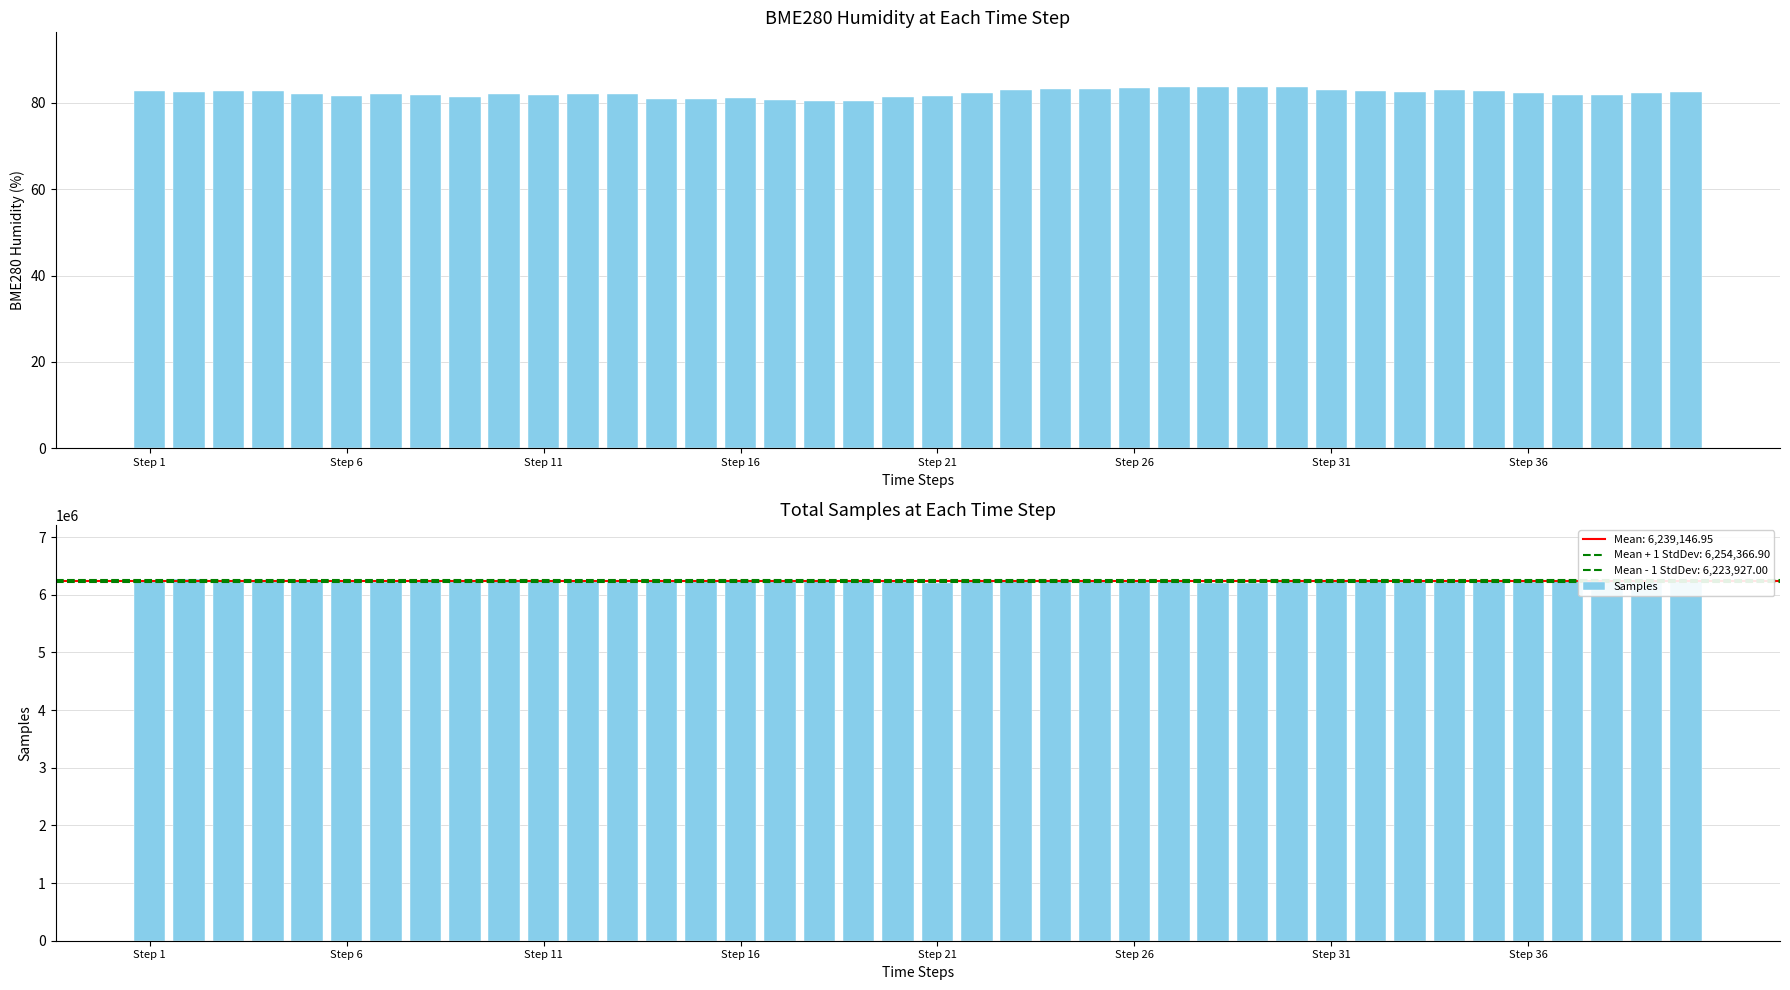

What is the total value across all series at 29?

6227315.8